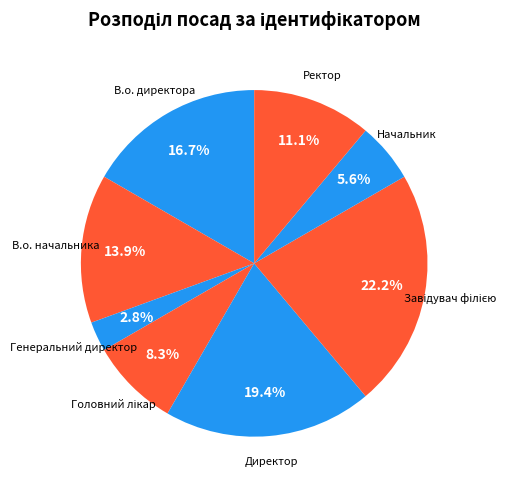

How many segments does this pie chart have?

8